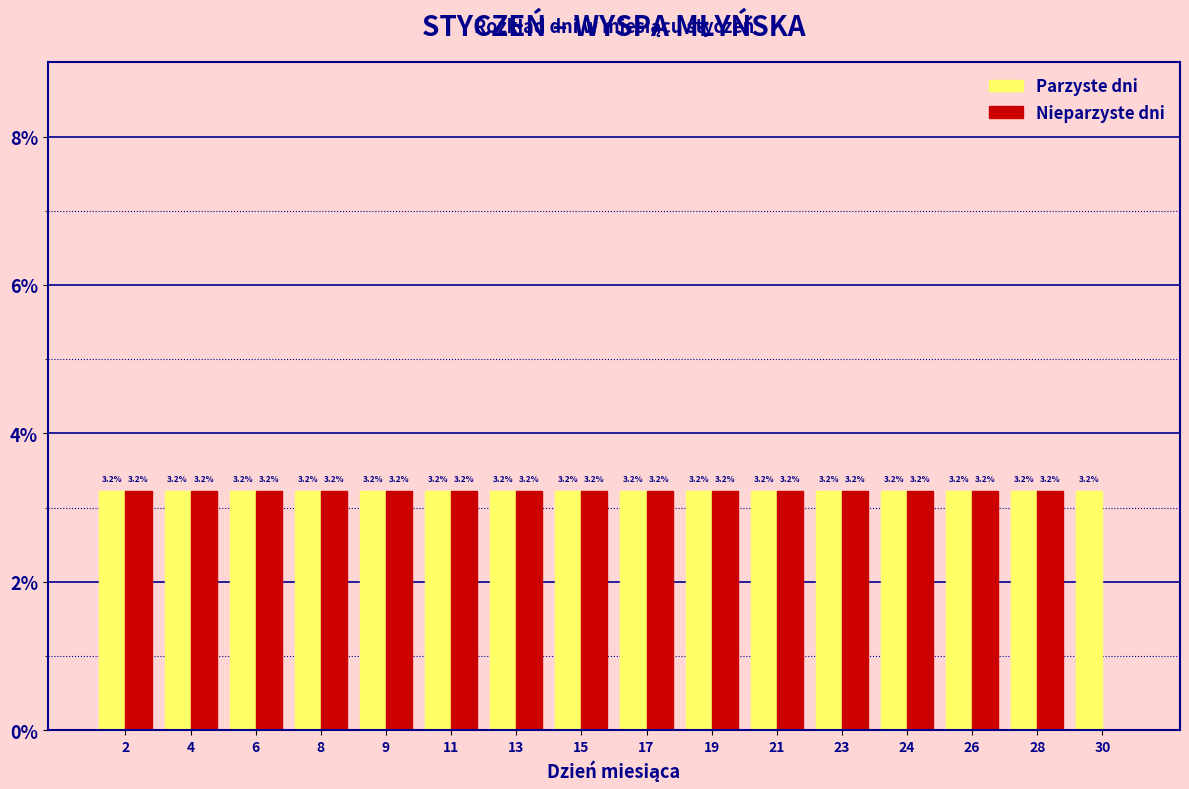

Reading left to right, extract all data points from this chart.

Parzyste dni: 2=3.2	4=3.2	6=3.2	8=3.2	9=3.2	11=3.2	13=3.2	15=3.2	17=3.2	19=3.2	21=3.2	23=3.2	24=3.2	26=3.2	28=3.2	30=3.2
Nieparzyste dni: 2=3.2	4=3.2	6=3.2	8=3.2	9=3.2	11=3.2	13=3.2	15=3.2	17=3.2	19=3.2	21=3.2	23=3.2	24=3.2	26=3.2	28=3.2	30=0.0